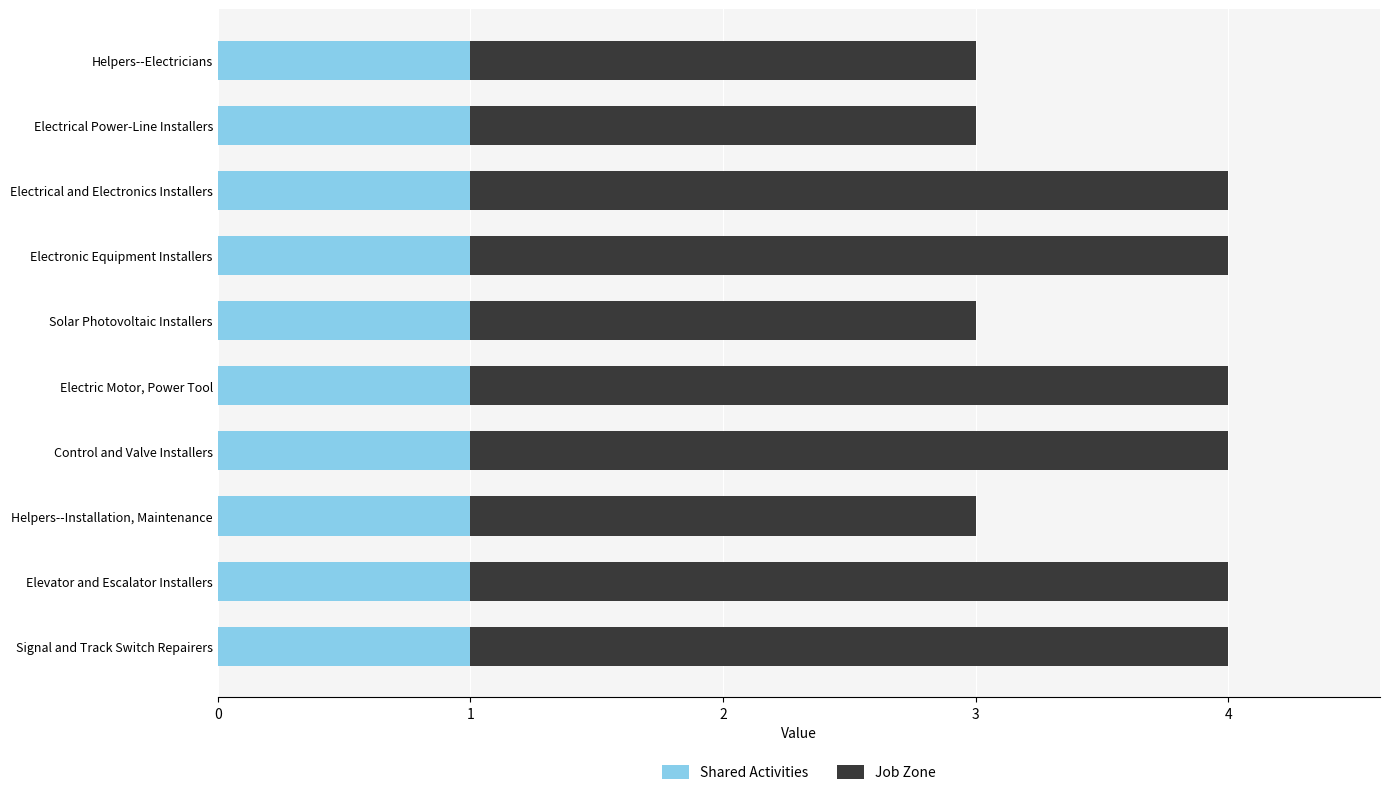

What is the total value across all series at Solar Photovoltaic Installers?

3